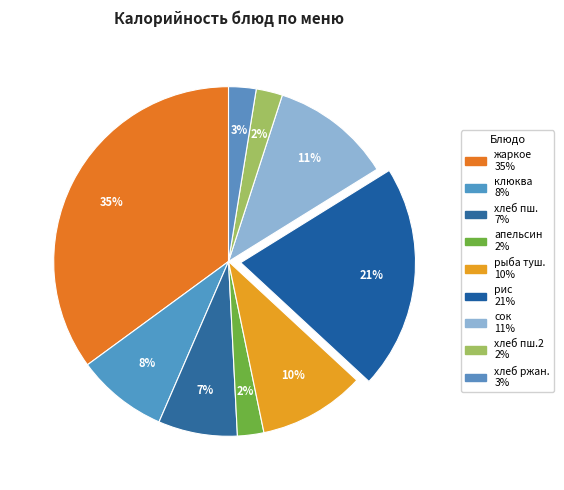

How many slices are in this pie chart?

9